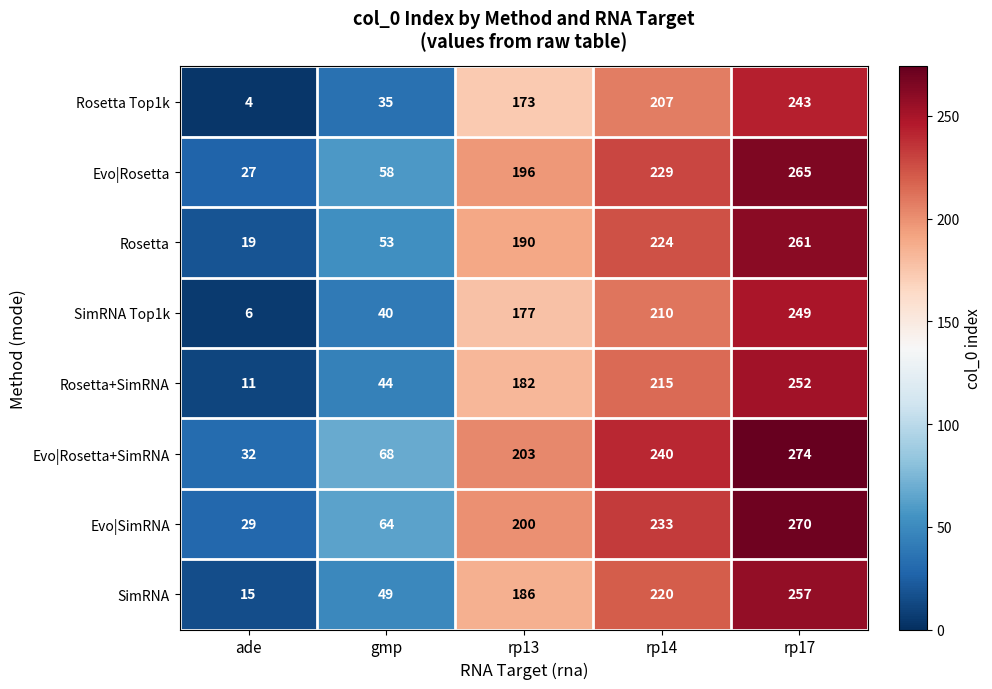

The value of Rosetta Top1k at rp13 is 173. True or false?

True